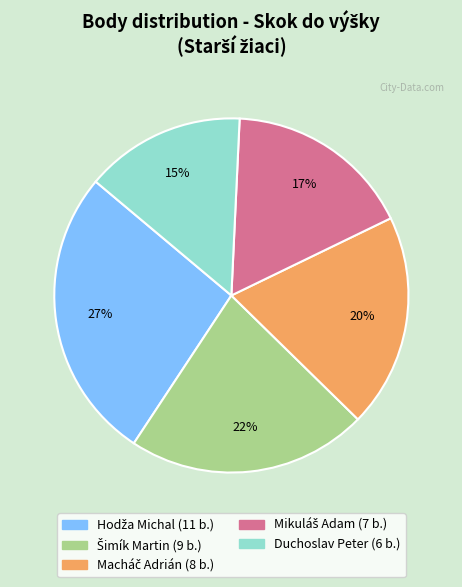

Which category has the smallest portion of the pie?

Duchoslav Peter